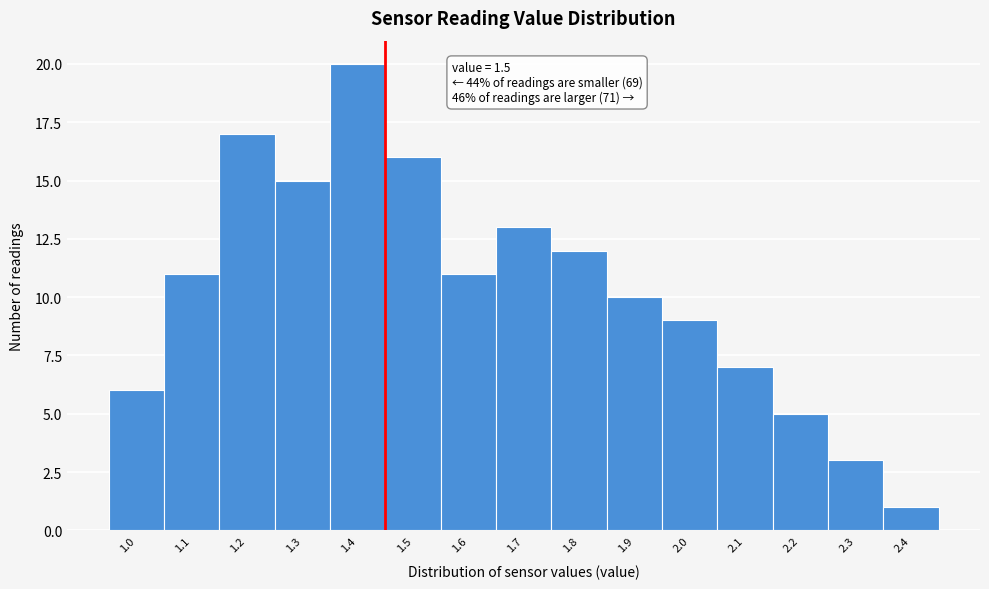

Reading right to left, transcribe all the data shown in this chart.

1	3	5	7	9	10	12	13	11	16	20	15	17	11	6